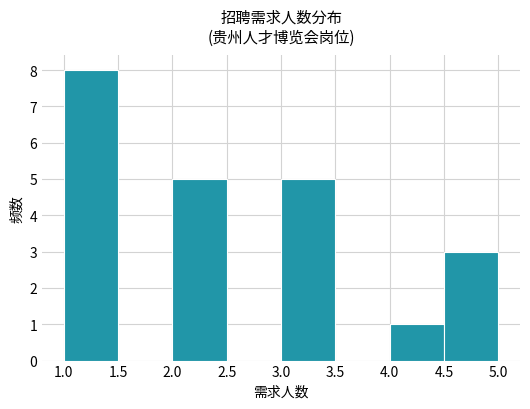

What is the height of the bar covering 3.0 to 3.5 on the x-axis? The values are not printed on the chart, so give them approximately, as read against the axis.

5